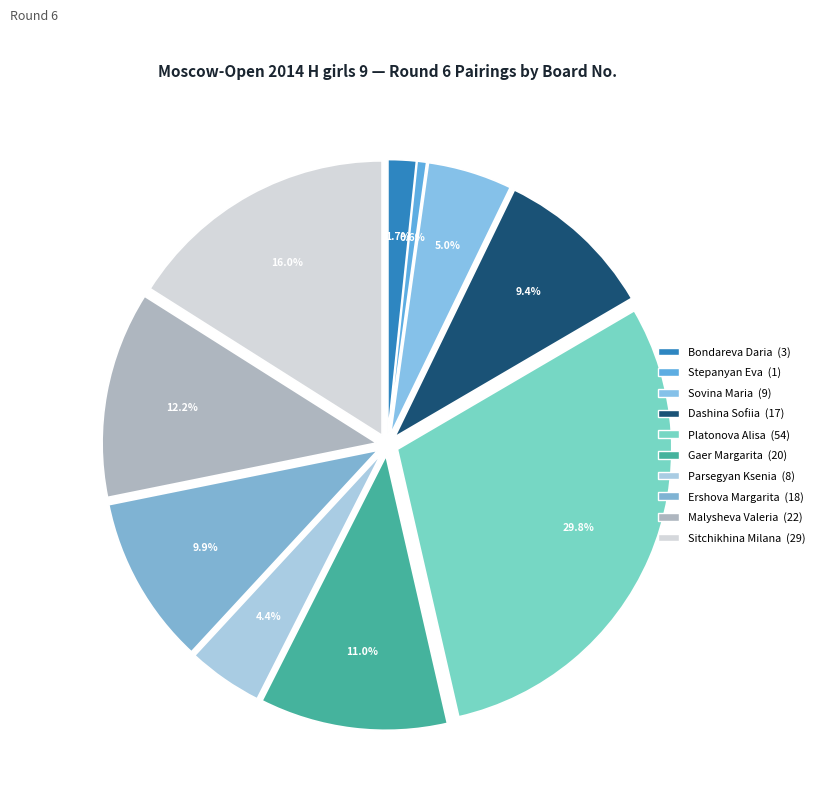

Approximately how many times larger is the value at Sovina Maria compared to Malysheva Valeria?

0.4